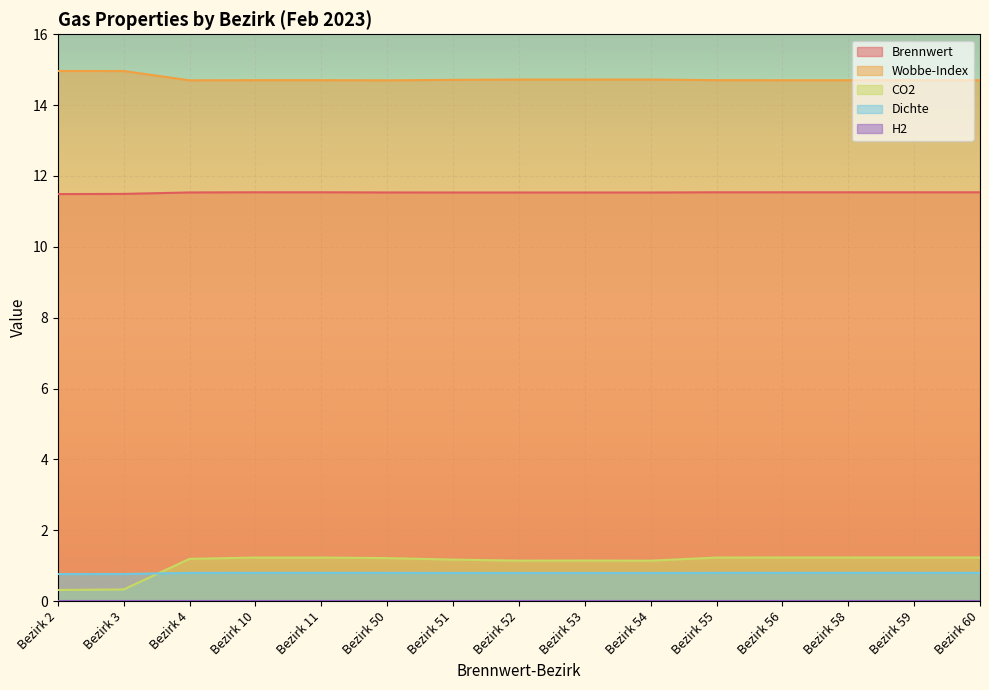

True or false: Wobbe-Index and Dichte cross at least once.

False